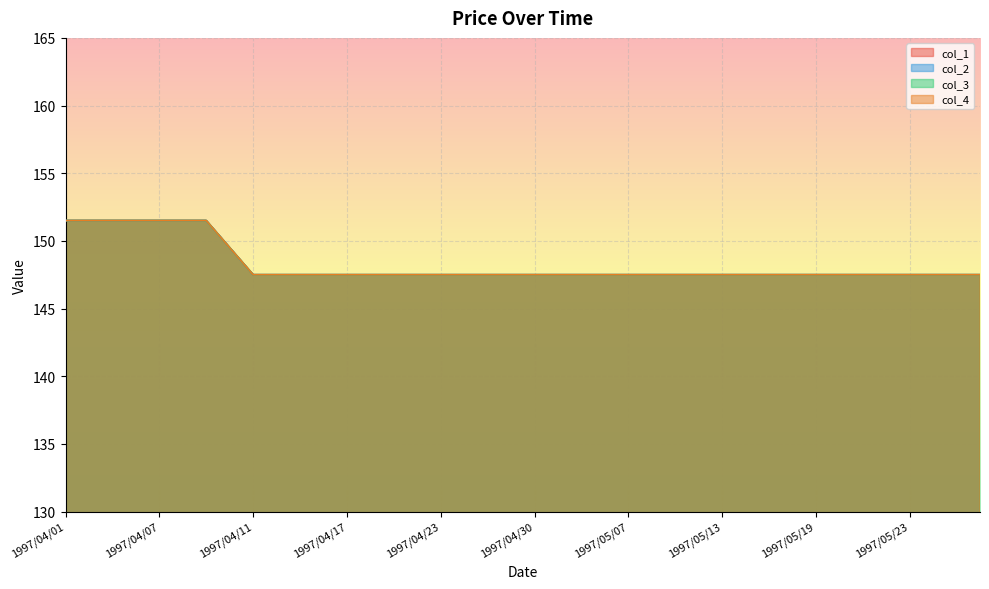

Between 1997/04/03 and 1997/05/01, which series saw the biggest shift?

col_1